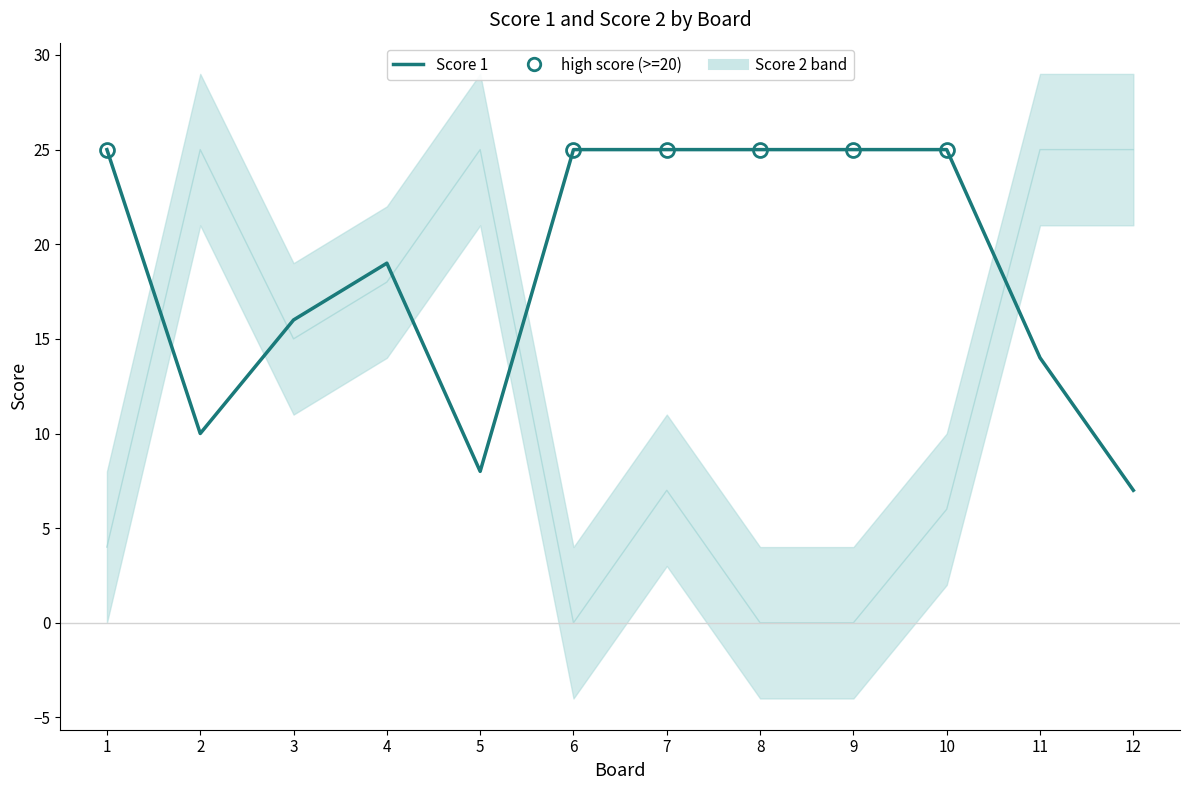

Reading left to right, extract all data points from this chart.

Score 2: 4	25	15	18	25	0	7	0	0	6	25	25
Score 1: 25	10	16	19	8	25	25	25	25	25	14	7